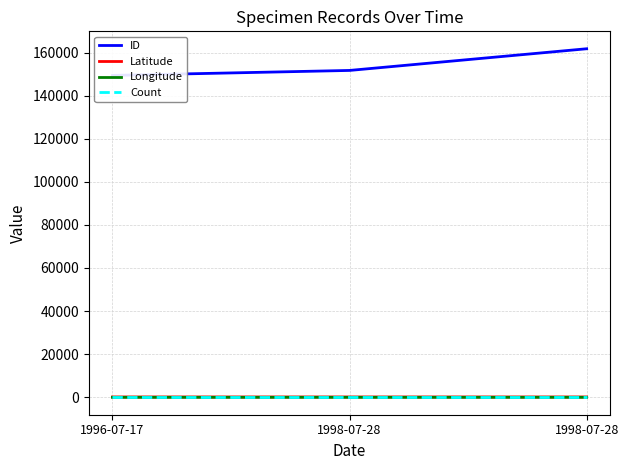

Is the value of Longitude at 1998-07-28 greater than the value of ID at 1998-07-28?

No